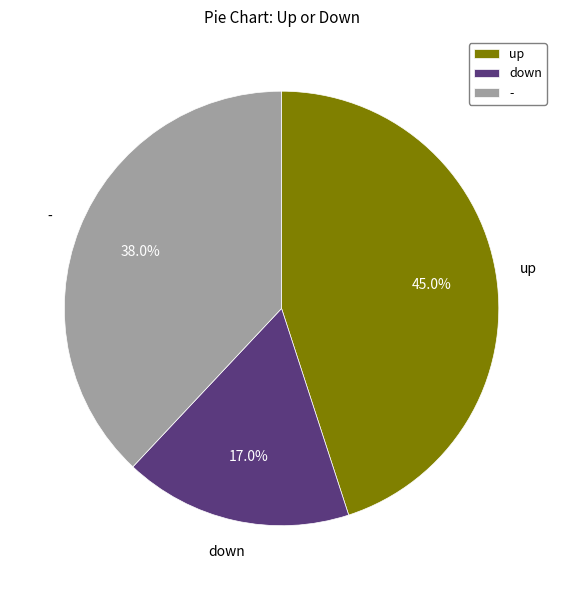

To the nearest percent, what portion does down represent?

17%